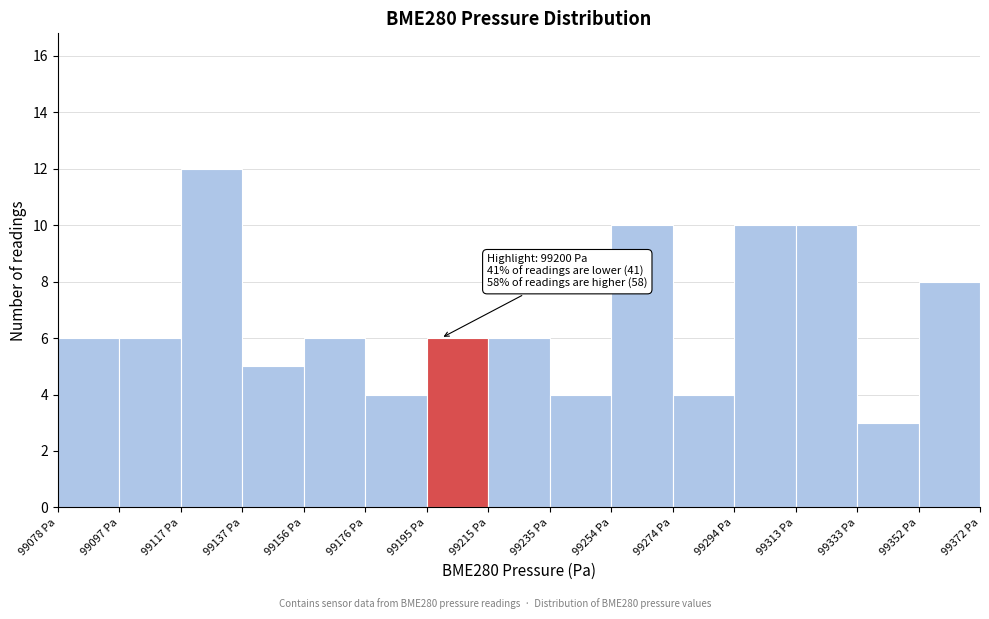

Which range on the x-axis has the tallest bar?

99116 to 99136